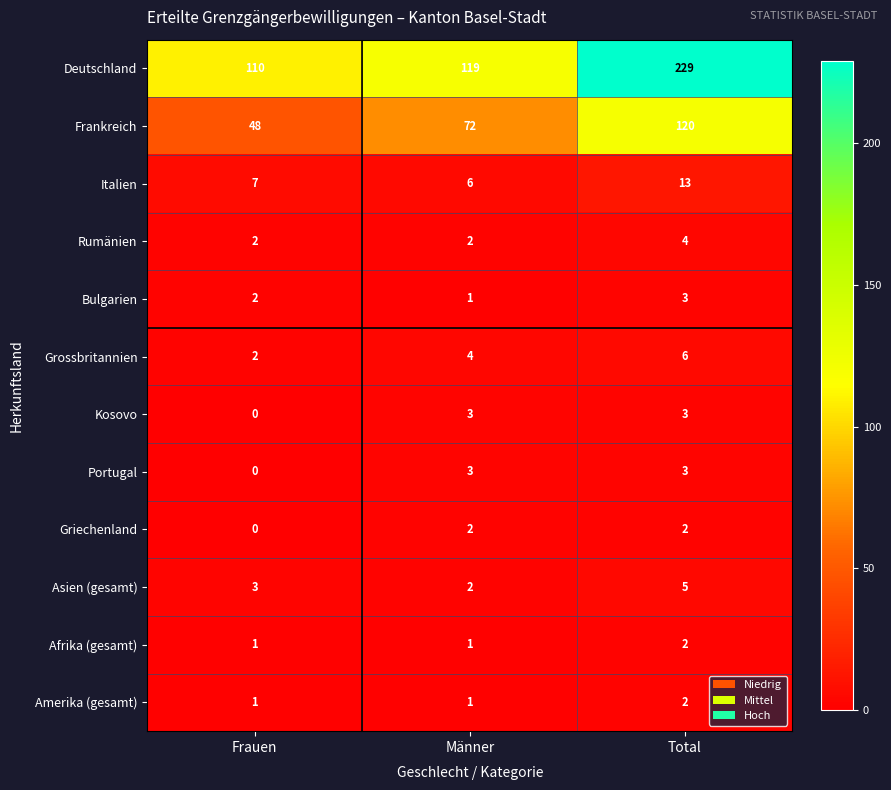

How many distinct data groups are displayed?

12